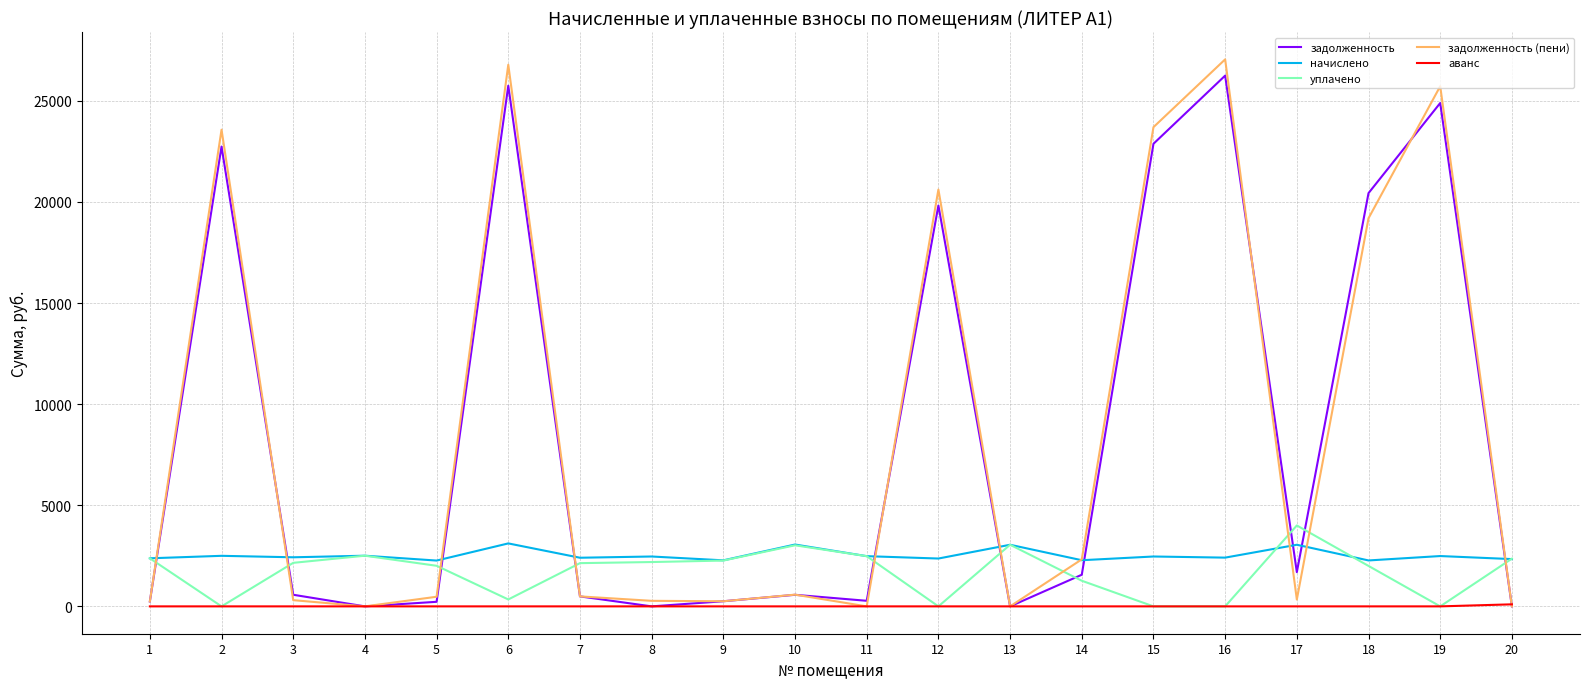

Between which two adjacent categories do начислено and задолженность (пени) first intersect?

1 and 2